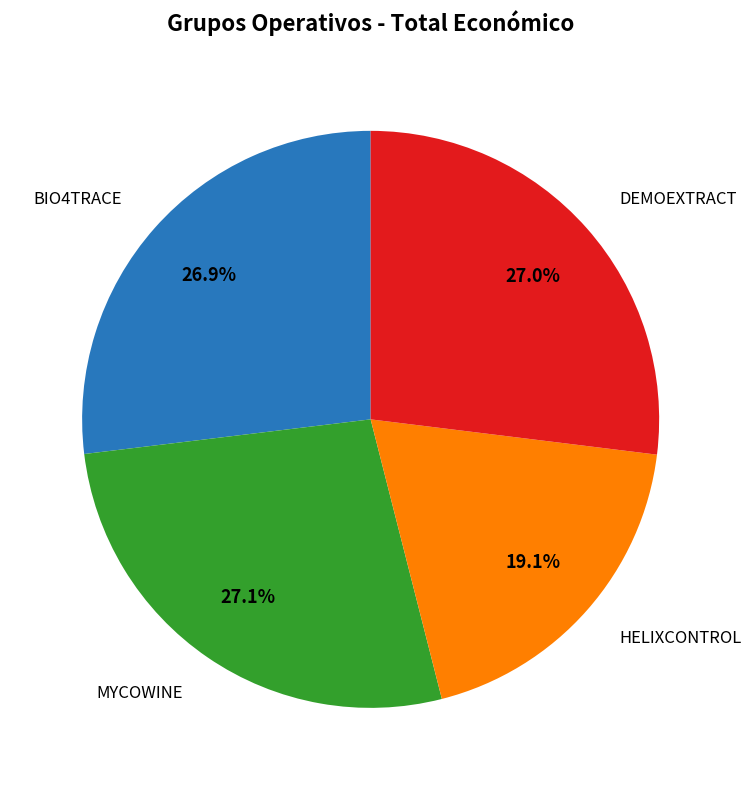

To the nearest percent, what is the combined percentage of MYCOWINE and DEMOEXTRACT?

54%